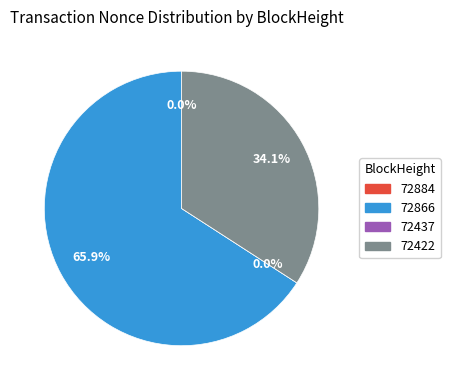

The 72422 slice represents 34% of the pie. True or false?

True